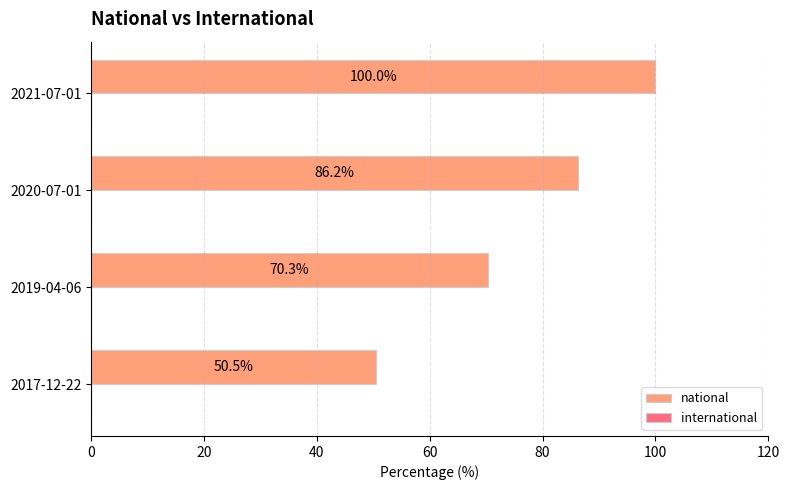

How many bars are there in total?

4